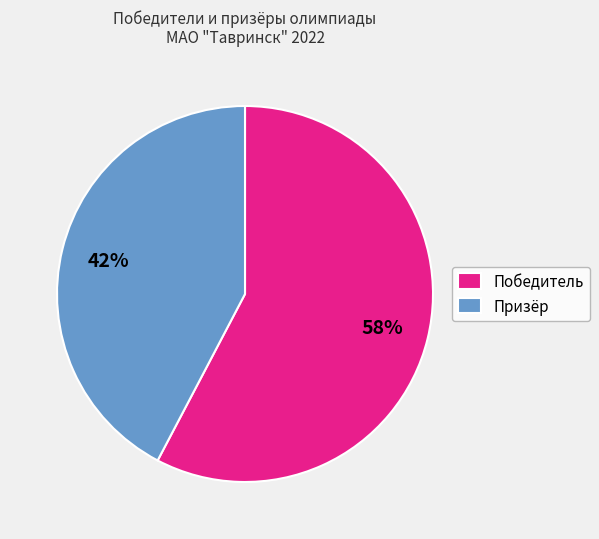

Which has a higher value, Победитель or Призёр?

Победитель